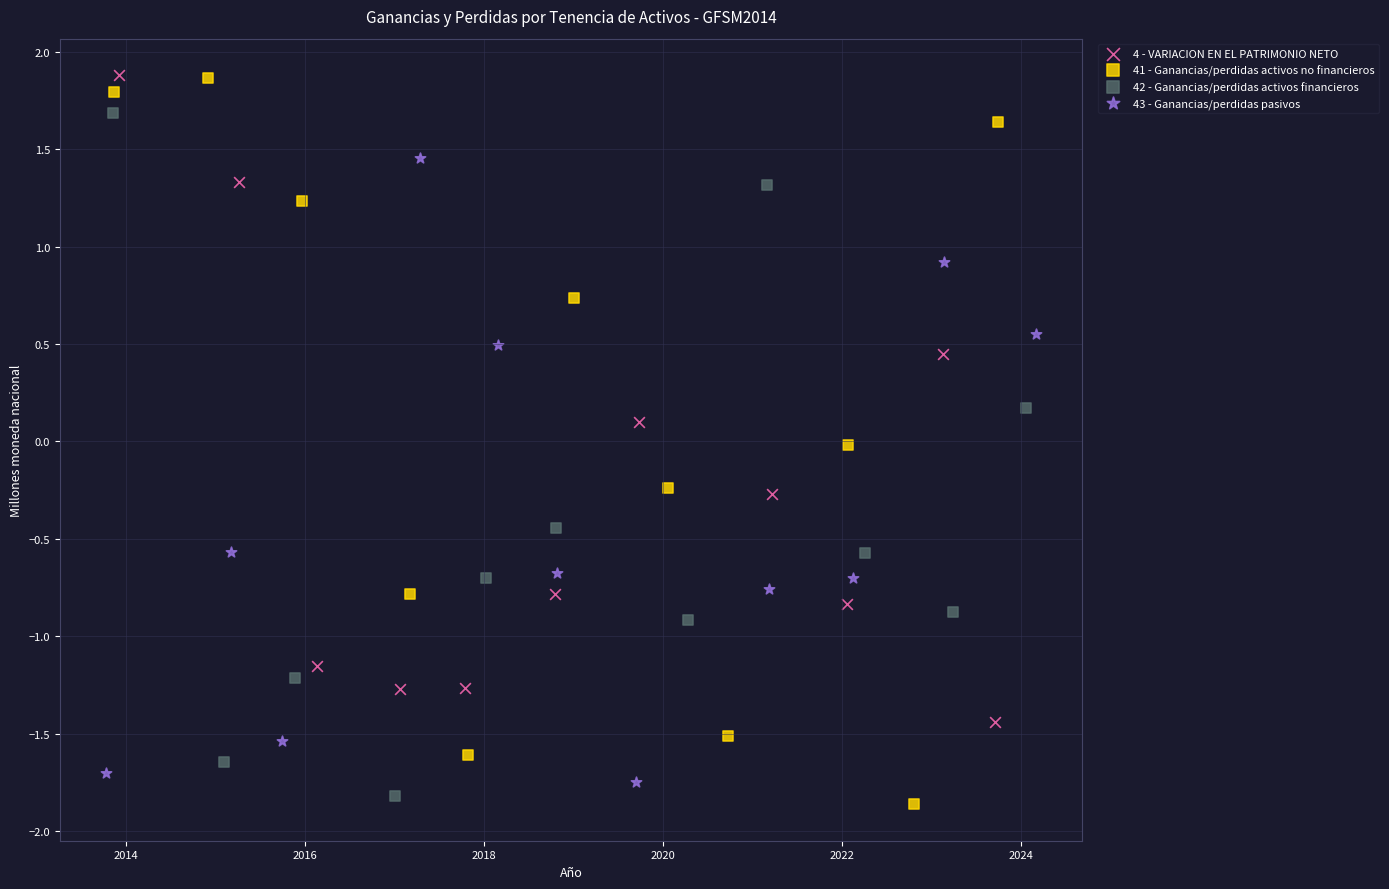

Which series reaches the minimum Y coordinate?

41 - Ganancias/perdidas activos no financieros